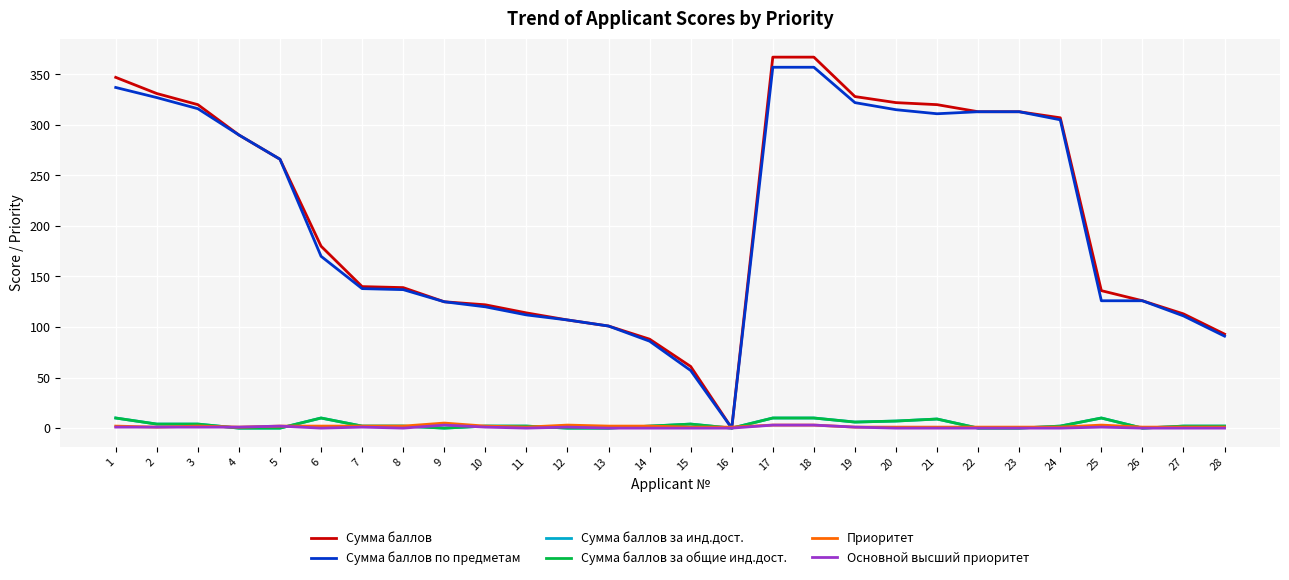

Between 8 and 10, which is larger?

8